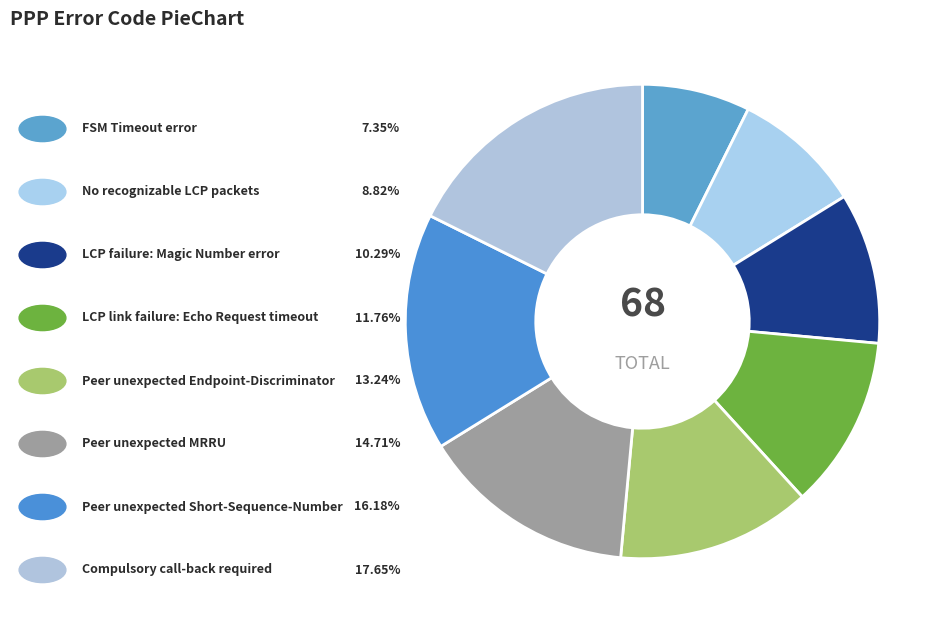

What is the smallest slice in the pie chart?

FSM Timeout error